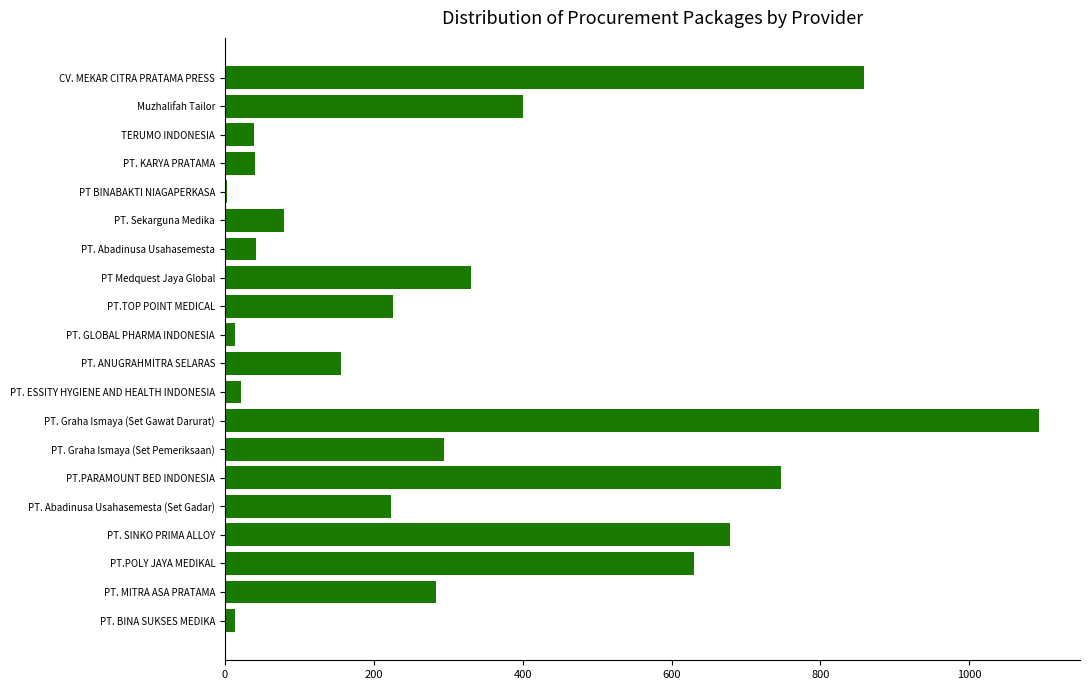

What is the change in value from PT. KARYA PRATAMA to PT. Graha Ismaya (Set Pemeriksaan)?

+253.2